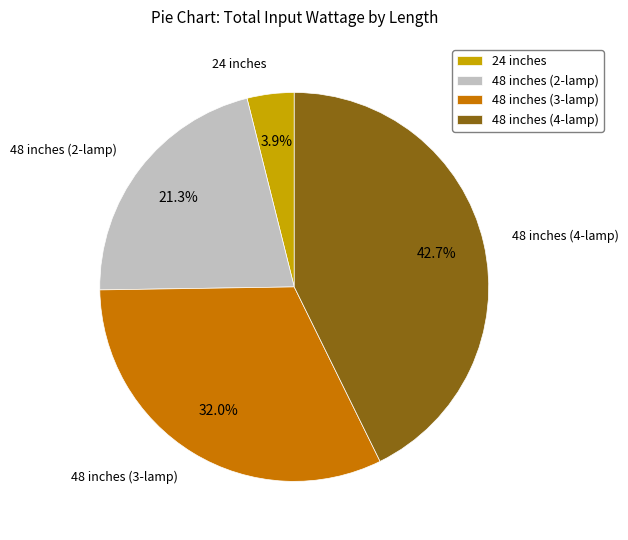

Is there any slice that represents more than half of the pie?

No